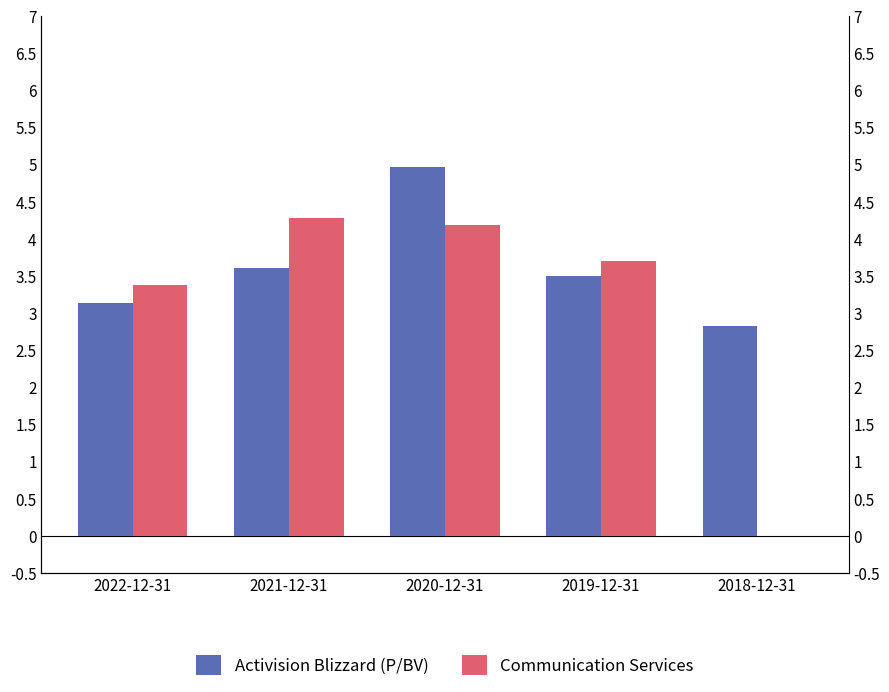

What is the maximum value for Activision Blizzard (P/BV)?

5.0